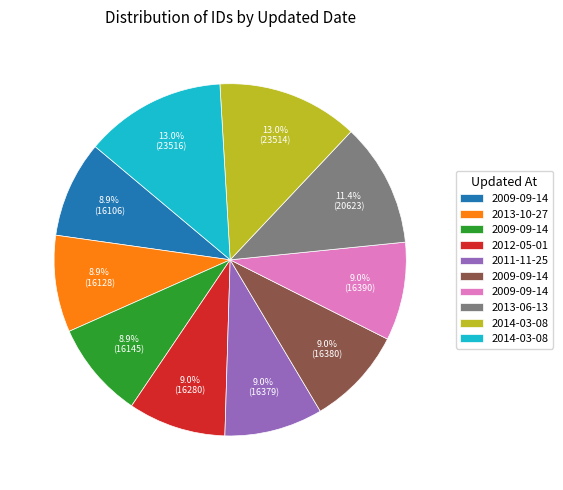

Is there a majority slice in this chart?

No